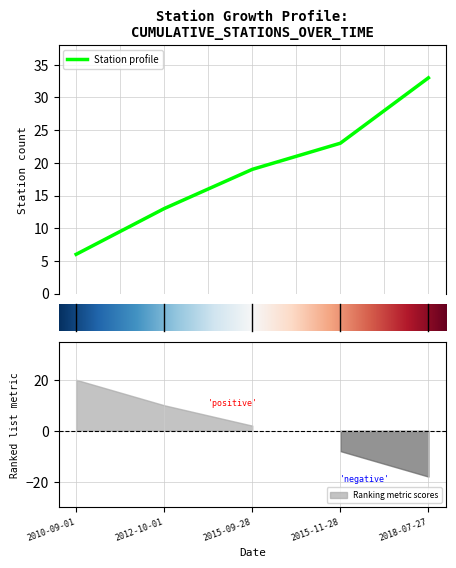

What is the maximum value shown in the chart?

33